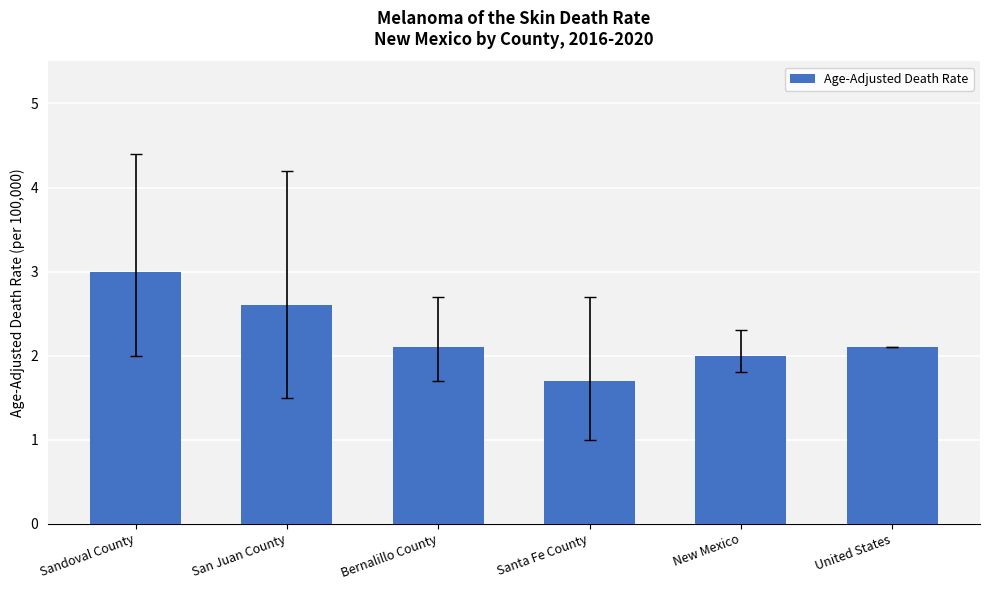

What value does the data have at United States?

2.1